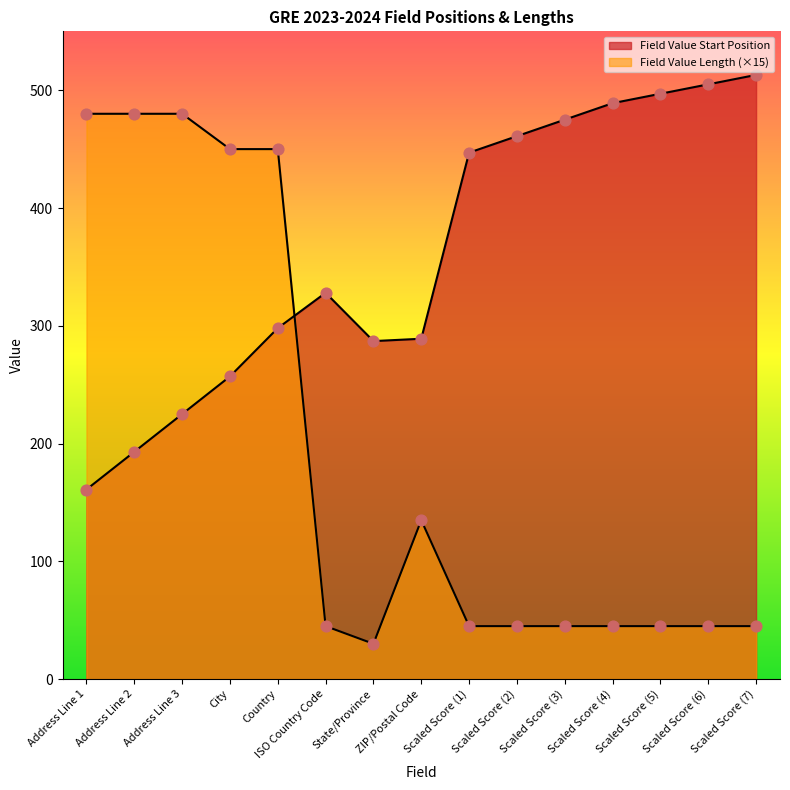

Is the value of Field Value Length at State/Province greater than the value of Field Value Start Position at Scaled Score (7)?

No